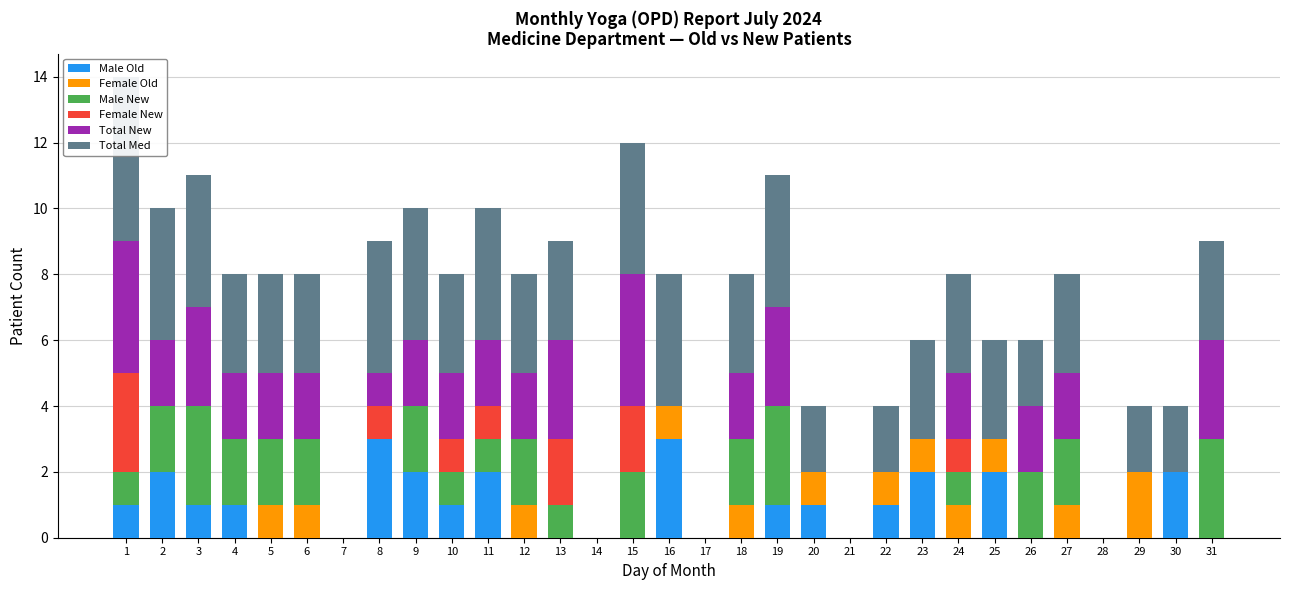

At how many categories does at least one series exceed 2?

21